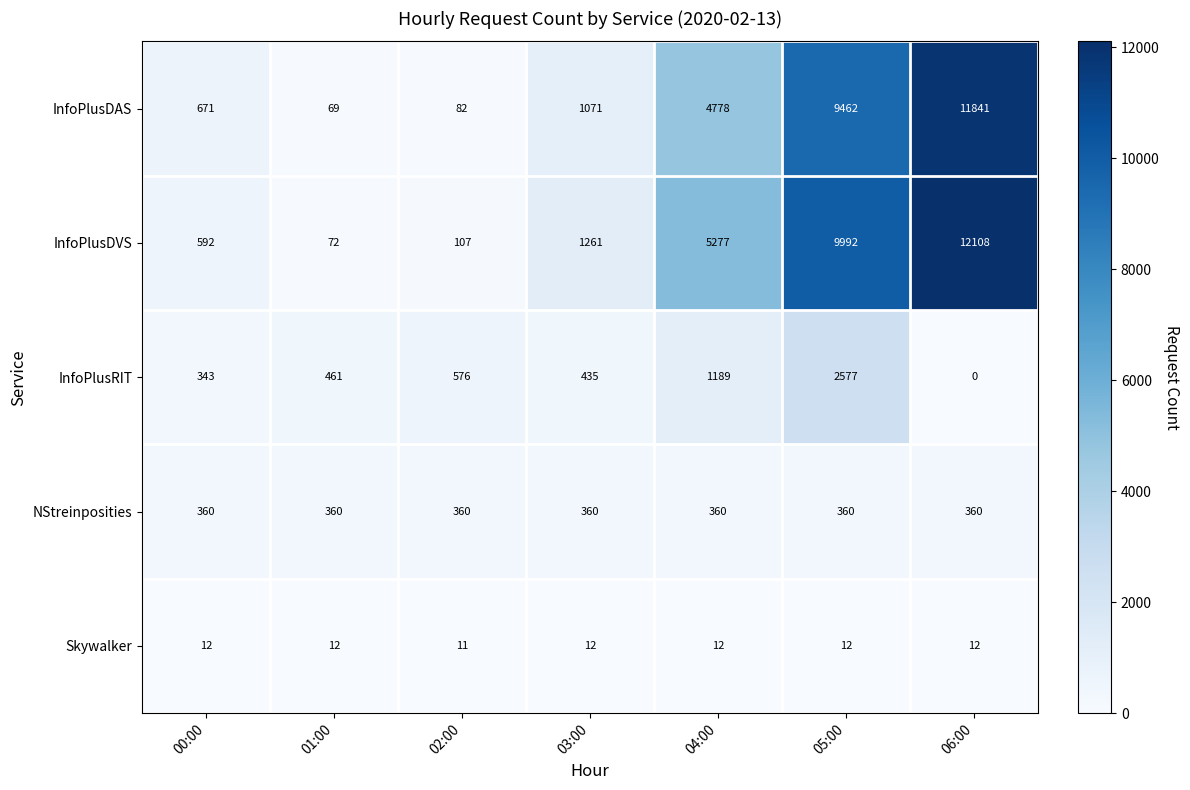

At how many categories does at least one series exceed 6079?

2